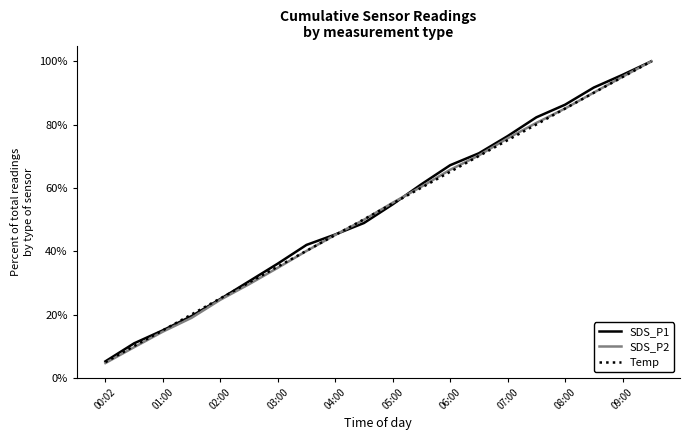

Which series has the largest range (max minus min)?

SDS_P2